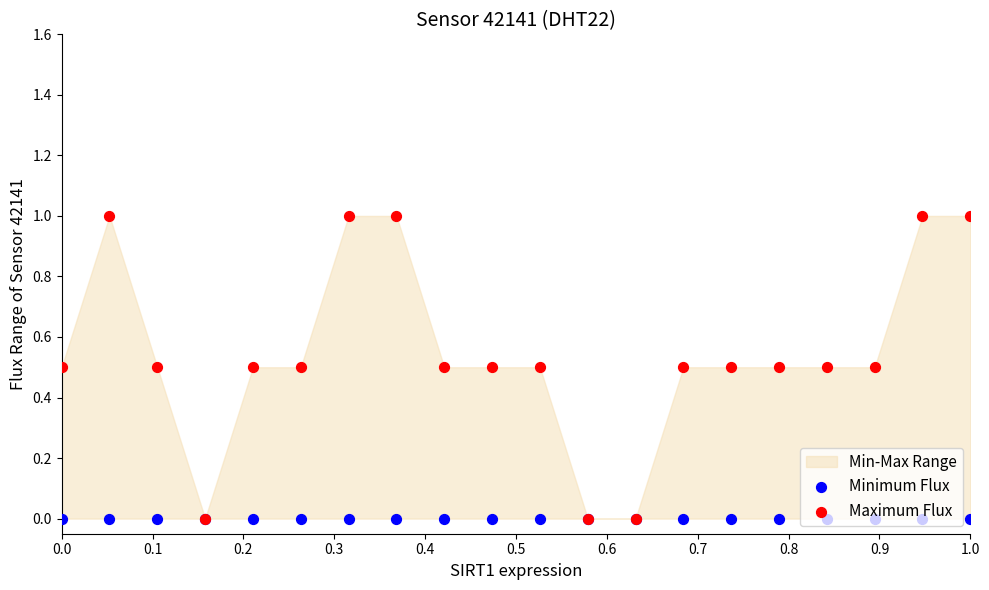

Which series has the largest total across all categories?

Maximum Flux